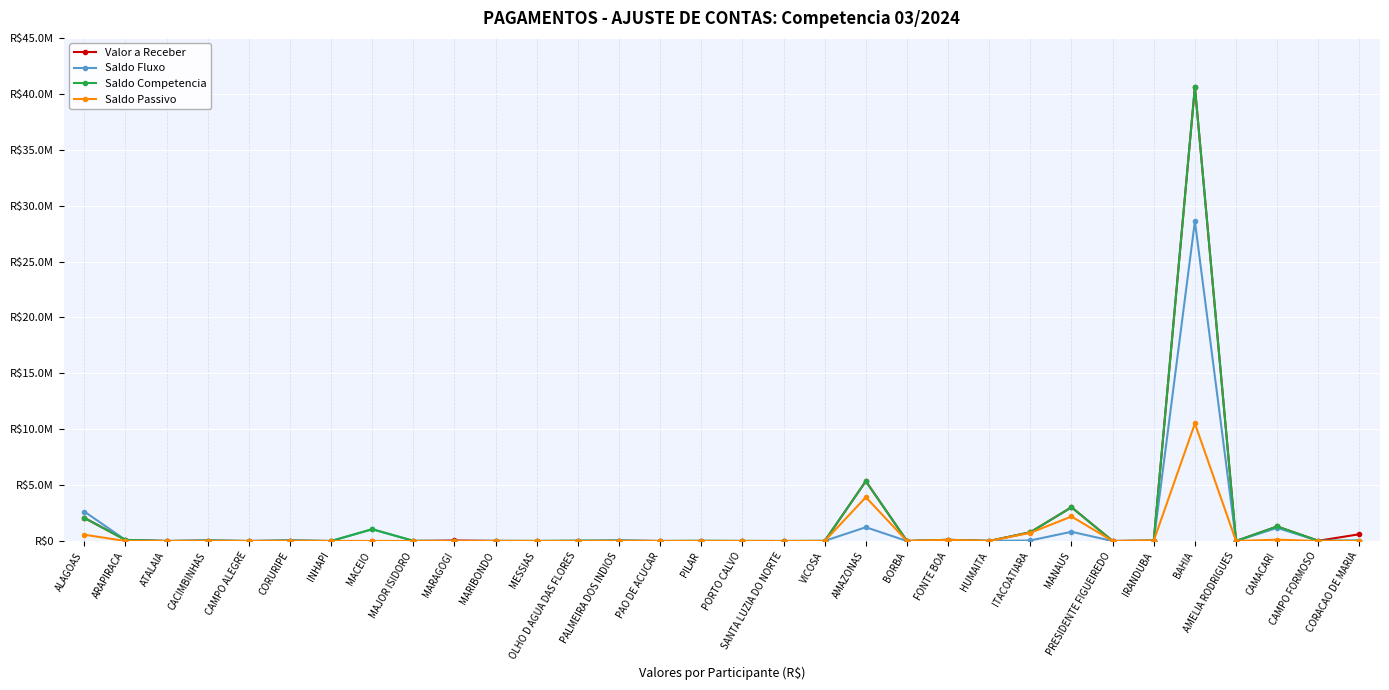

What are all the series names shown in the legend?

Valor a Receber, Saldo Fluxo, Saldo Competencia, Saldo Passivo